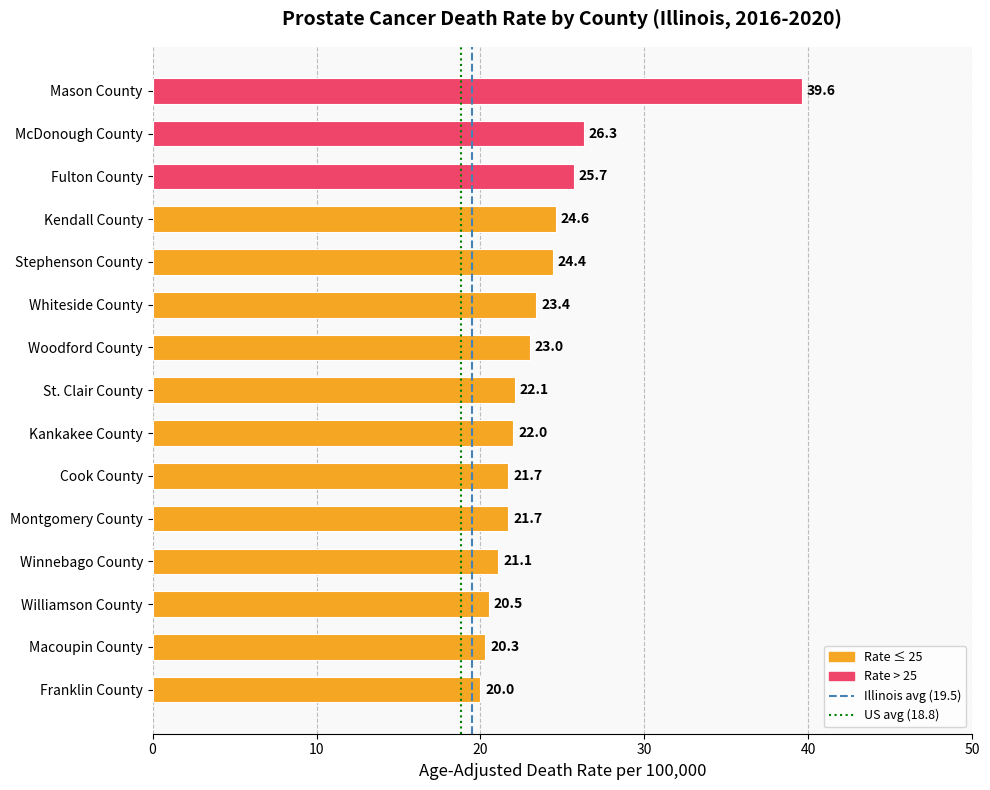

How many data points does each series have?

15